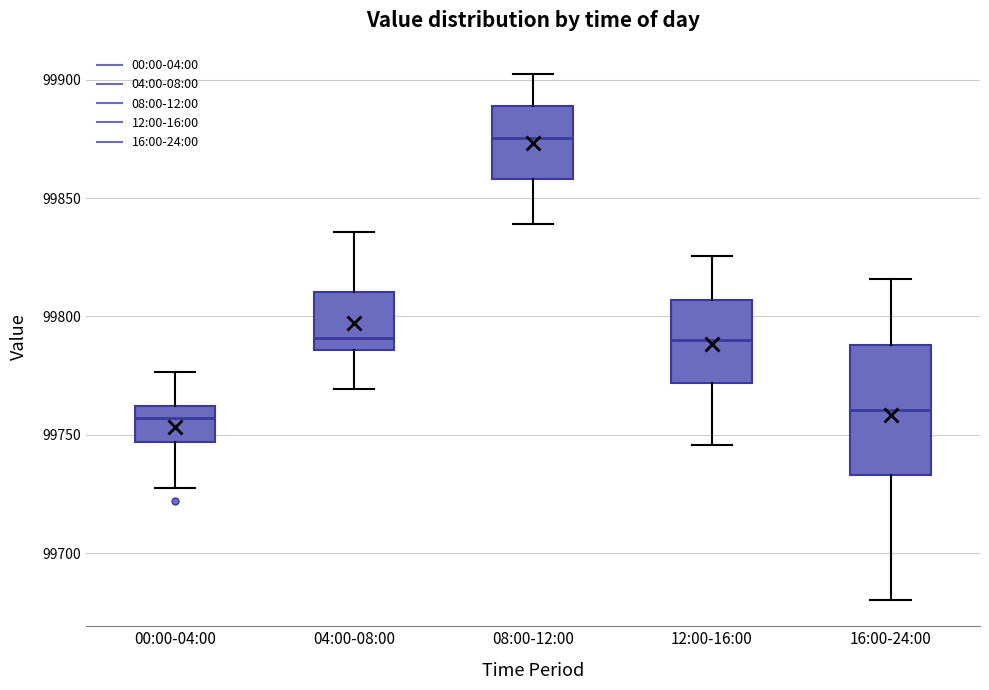

Reading left to right, read every box against the y-axis: the position of its median line, the range the box covers, and the ends of its whiskers. The values are not printed on the chart, so give them approximately, as read against the axis.

00:00-04:00: median 99755, box 99745 to 99760, whiskers 99725 to 99775
04:00-08:00: median 99790, box 99785 to 99810, whiskers 99770 to 99835
08:00-12:00: median 99875, box 99860 to 99890, whiskers 99840 to 99900
12:00-16:00: median 99790, box 99770 to 99805, whiskers 99745 to 99825
16:00-24:00: median 99760, box 99735 to 99790, whiskers 99680 to 99815